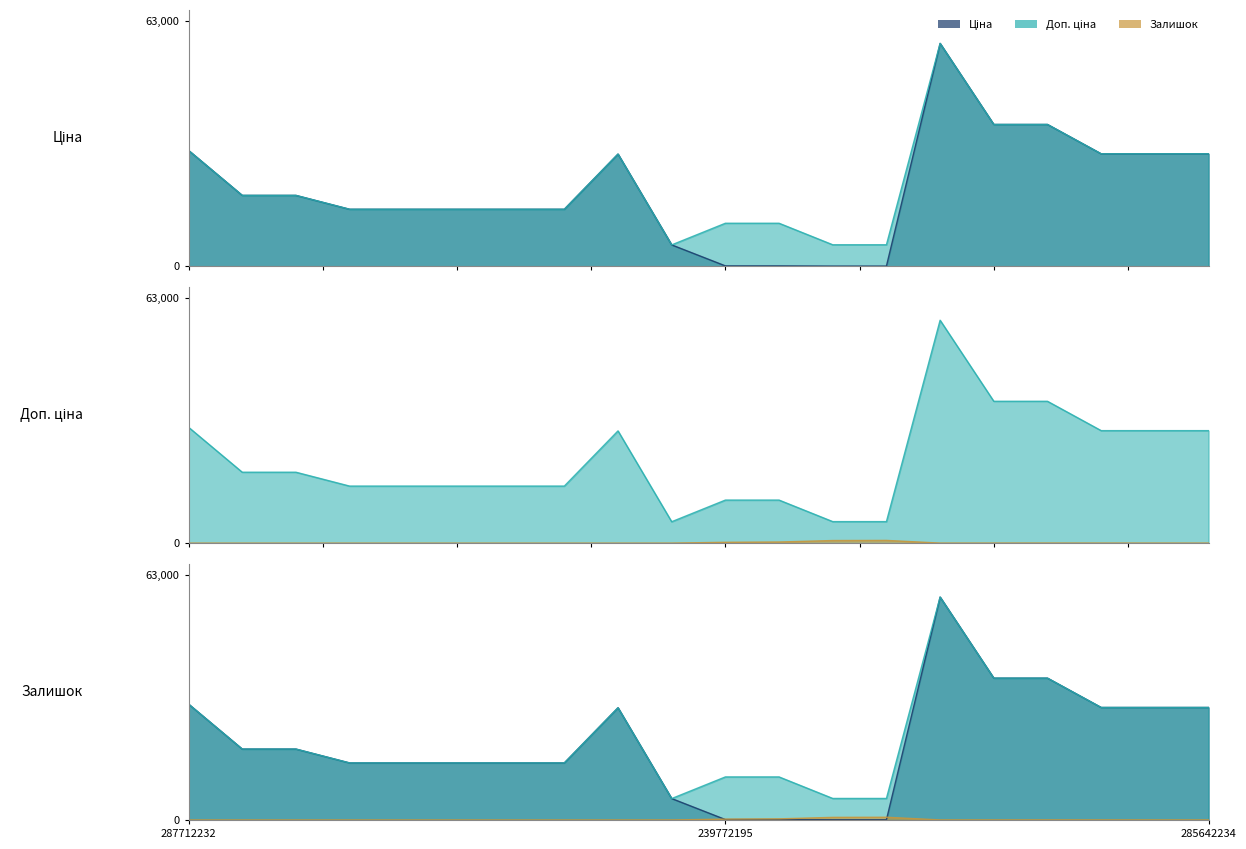

What is the label of the 18th point from the left?

285642236